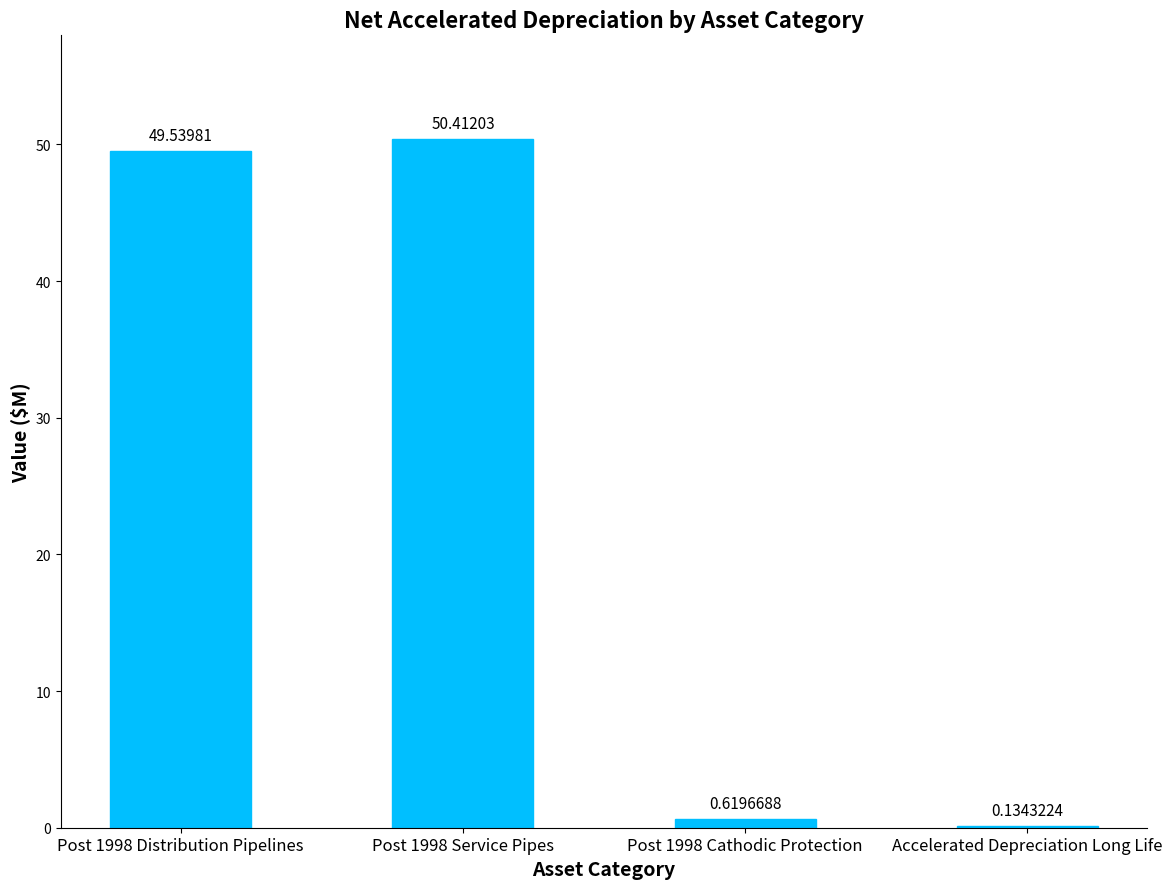

What is the change in value from Post 1998 Distribution Pipelines to Post 1998 Cathodic Protection?

-48.9